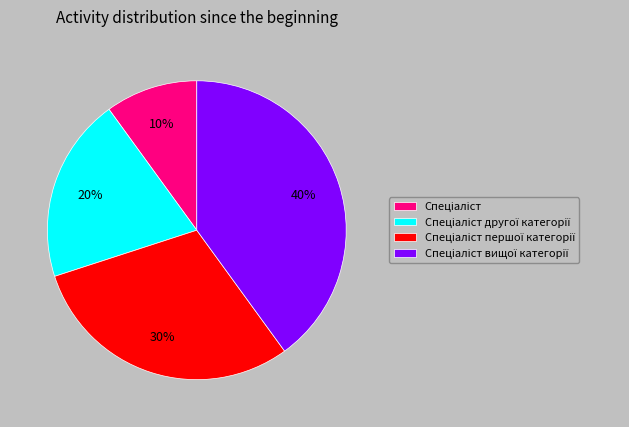

To the nearest percent, what is the average slice percentage?

25%